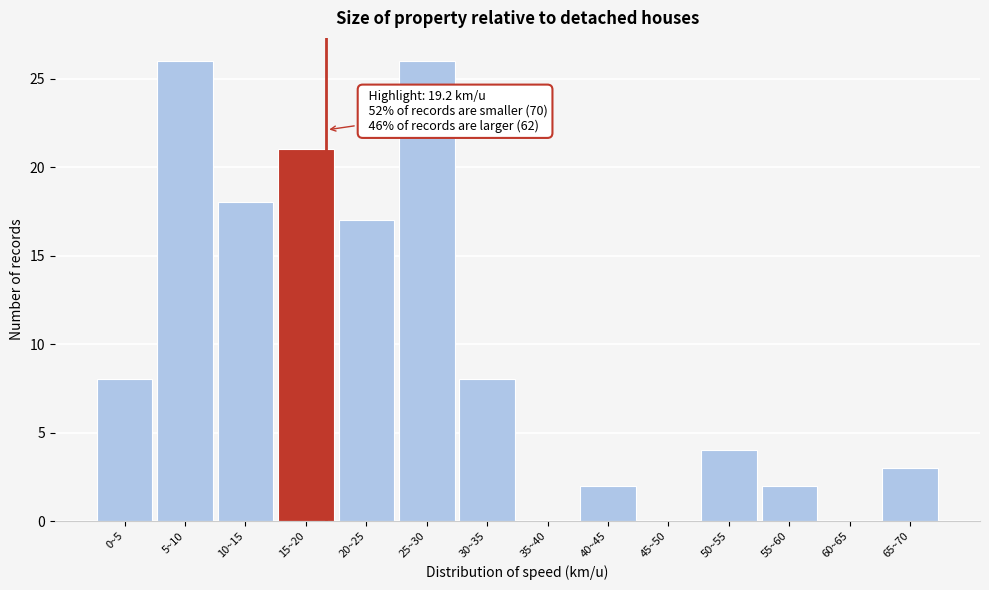

Reading left to right, list all the values displayed in this chart.

0~5=8	5~10=26	10~15=18	15~20=21	20~25=17	25~30=26	30~35=8	35~40=0	40~45=2	45~50=0	50~55=4	55~60=2	60~65=0	65~70=3